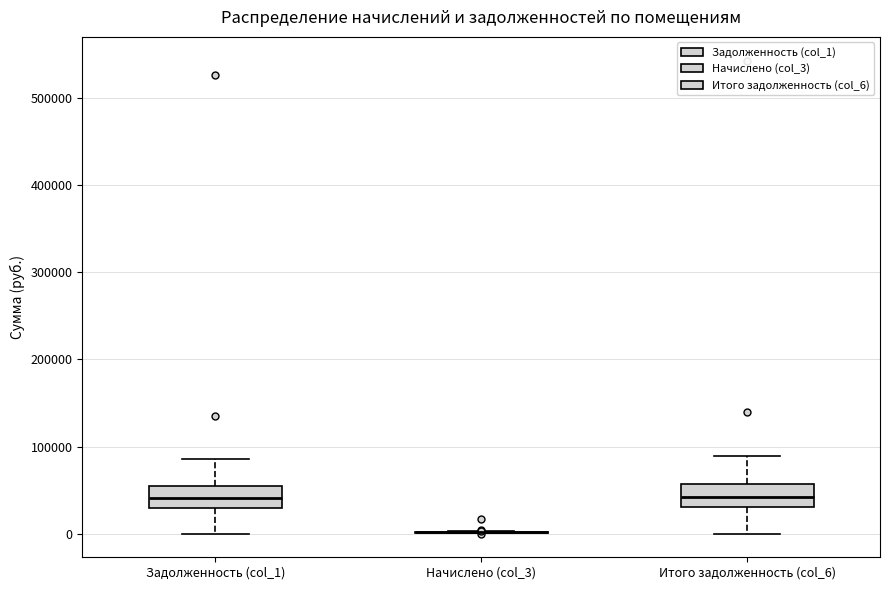

Reading left to right, transcribe this box plot: for each box, give where its median line is, the range the box spans, and where its two whiskers end, as read against the y-axis. The values are not printed on the chart, so give them approximately, as read against the axis.

Задолженность (col_1): median 40000, box 30000 to 60000, whiskers 0 to 90000
Начислено (col_3): box collapsed to a line at 0, whiskers 0 to 0
Итого задолженность (col_6): median 40000, box 30000 to 60000, whiskers 0 to 90000